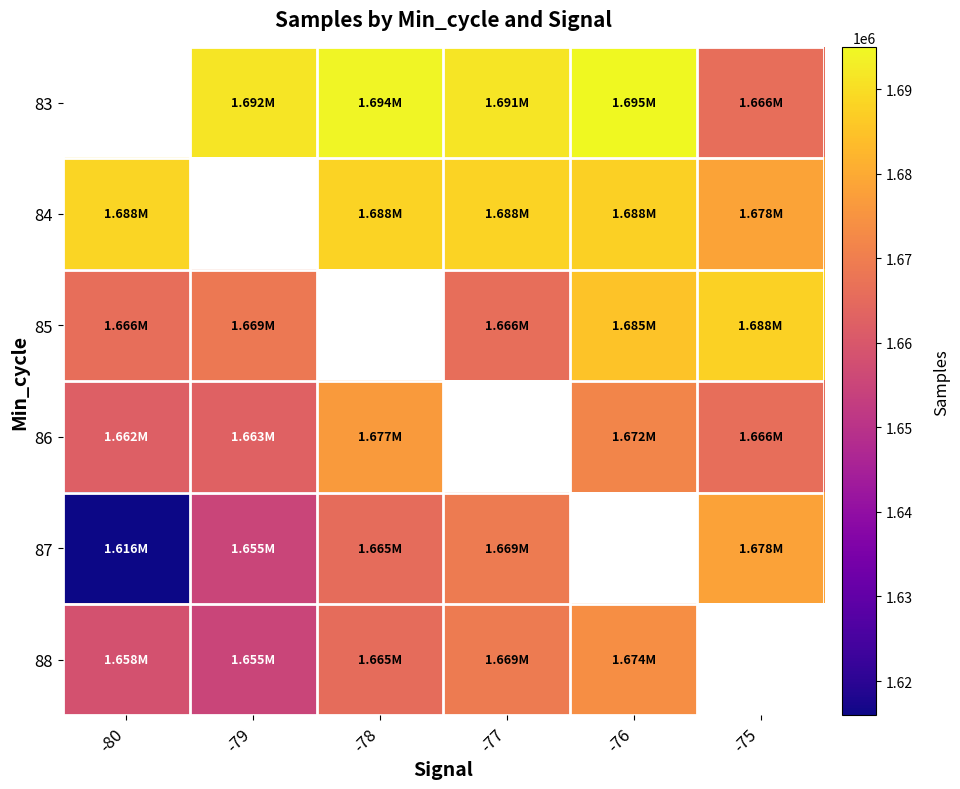

What is the smallest value displayed?

1615929.0